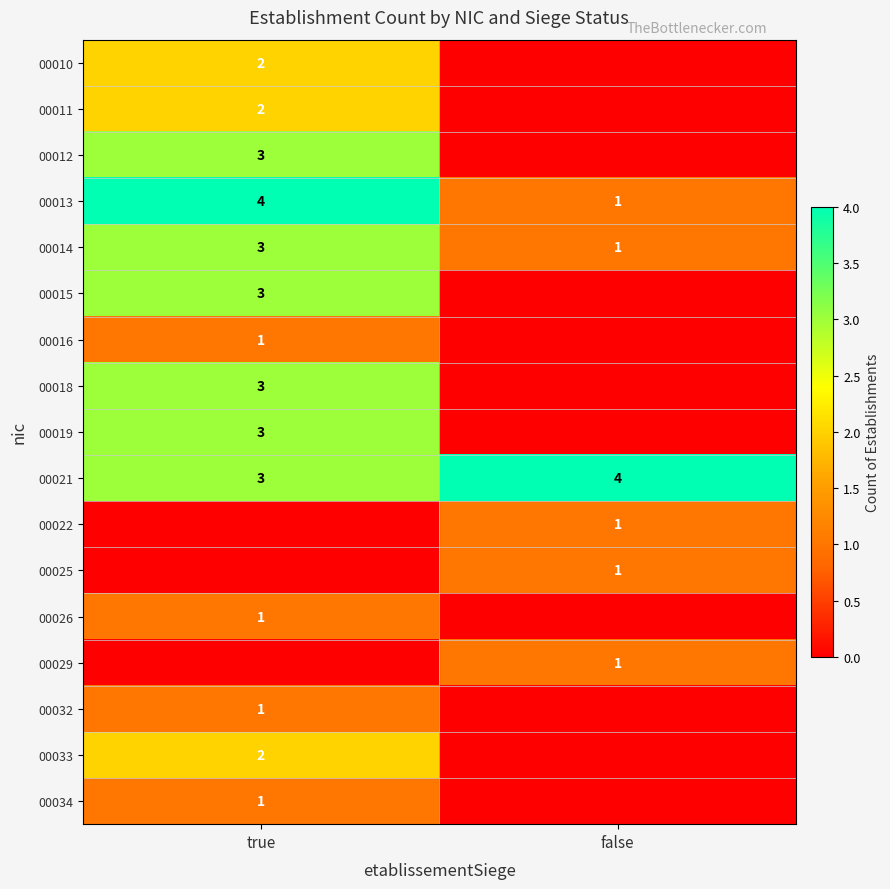

Where is 00021 nearest to the value 3?

true